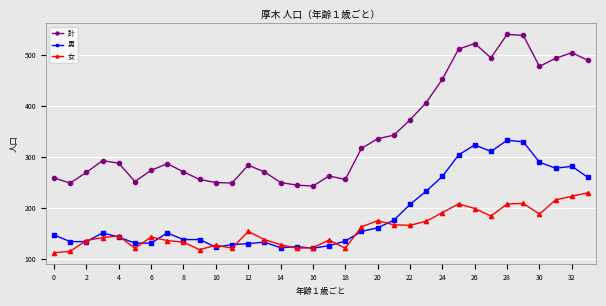

What is the value of the 計 point at the 24th from the left?

407